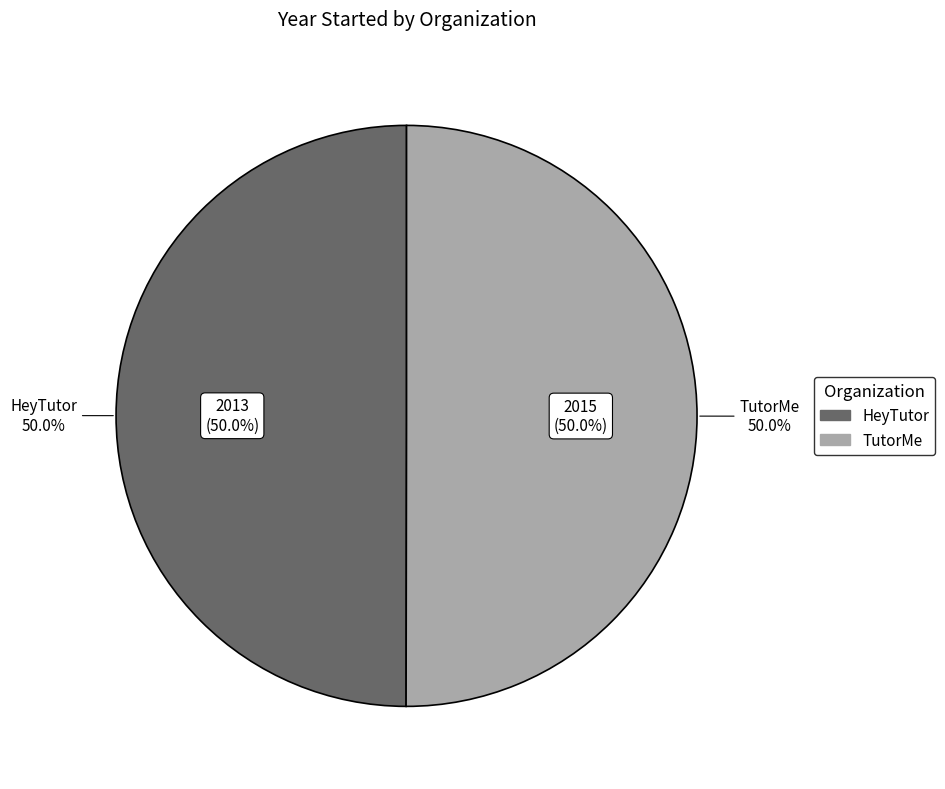

Approximately how many times larger is the value at HeyTutor compared to TutorMe?

1.0